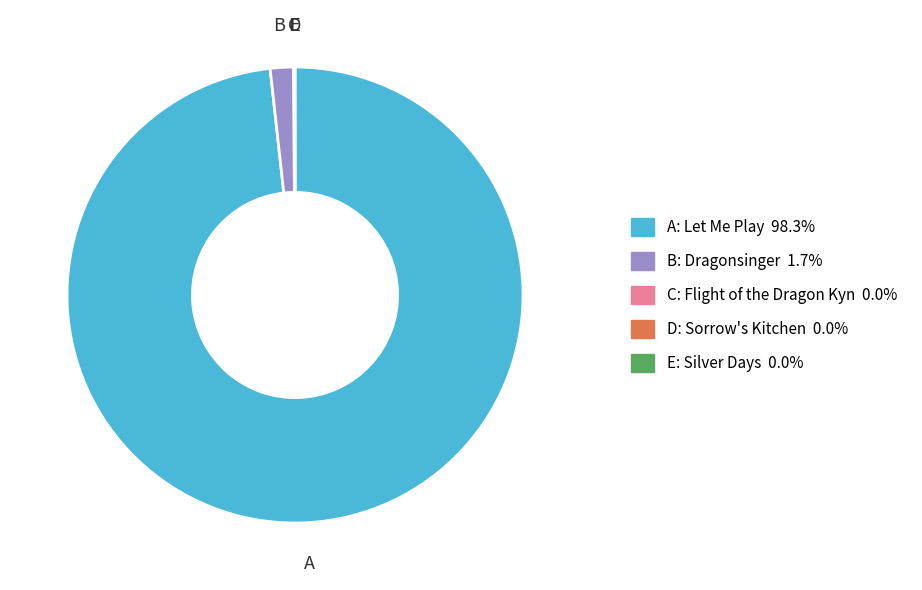

Is there a majority slice in this chart?

Yes